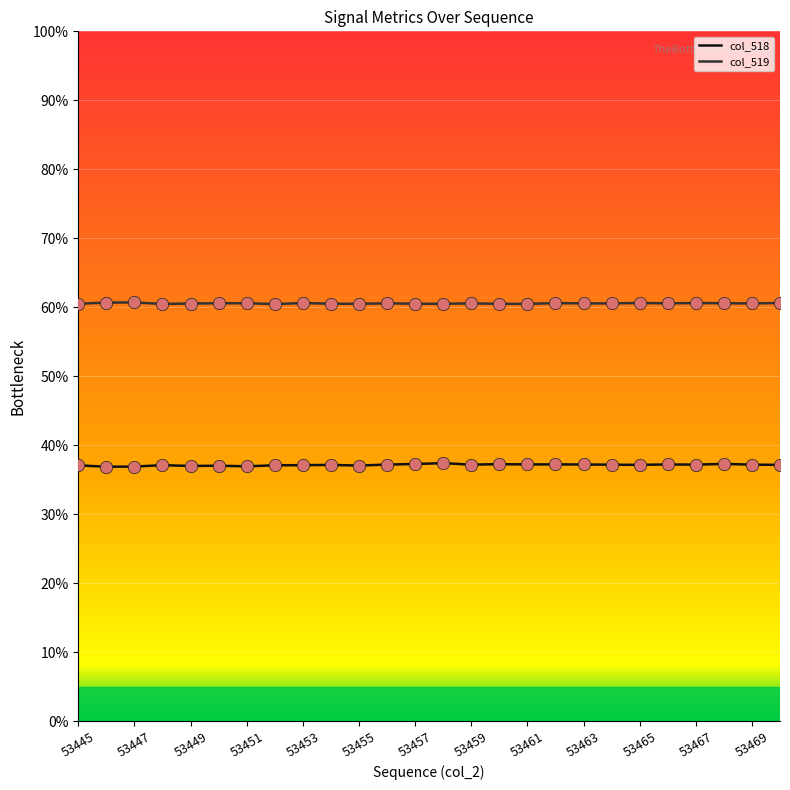

At how many categories does at least one series exceed 57?

26